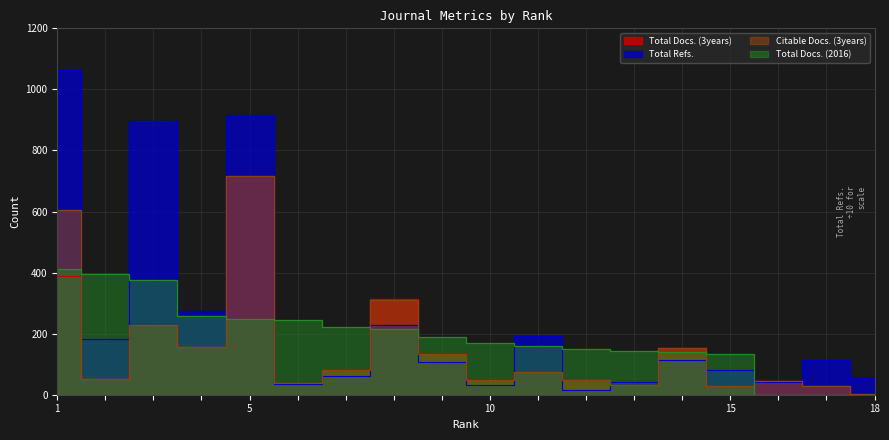

Reading left to right, what are all the values shown in this chart?

Total Docs. (3years): 1=388.0	2=59.0	3=229.0	4=164.0	5=715.0	6=40.0	7=83.0	8=313.0	9=138.0	10=50.0	11=76.0	12=48.0	13=32.0	14=153.0	15=30.0	16=46.0	17=29.0	18=1.0
Total Refs.: 1=1064.8	2=182.5	3=896.1	4=273.9	5=914.6	6=35.6	7=61.4	8=227.5	9=106.9	10=30.3	11=192.7	12=16.7	13=42.4	14=112.7	15=81.8	16=40.9	17=112.1	18=54.5
Citable Docs. (3years): 1=604.0	2=52.0	3=229.0	4=157.0	5=715.0	6=40.0	7=82.0	8=311.0	9=135.0	10=48.0	11=76.0	12=47.0	13=32.0	14=153.0	15=27.0	16=46.0	17=29.0	18=1.0
Total Docs. (2016): 1=412.0	2=394.0	3=375.0	4=257.0	5=248.0	6=245.0	7=221.0	8=215.0	9=189.0	10=168.0	11=160.0	12=149.0	13=142.0	14=140.0	15=133.0	16=0.0	17=0.0	18=0.0